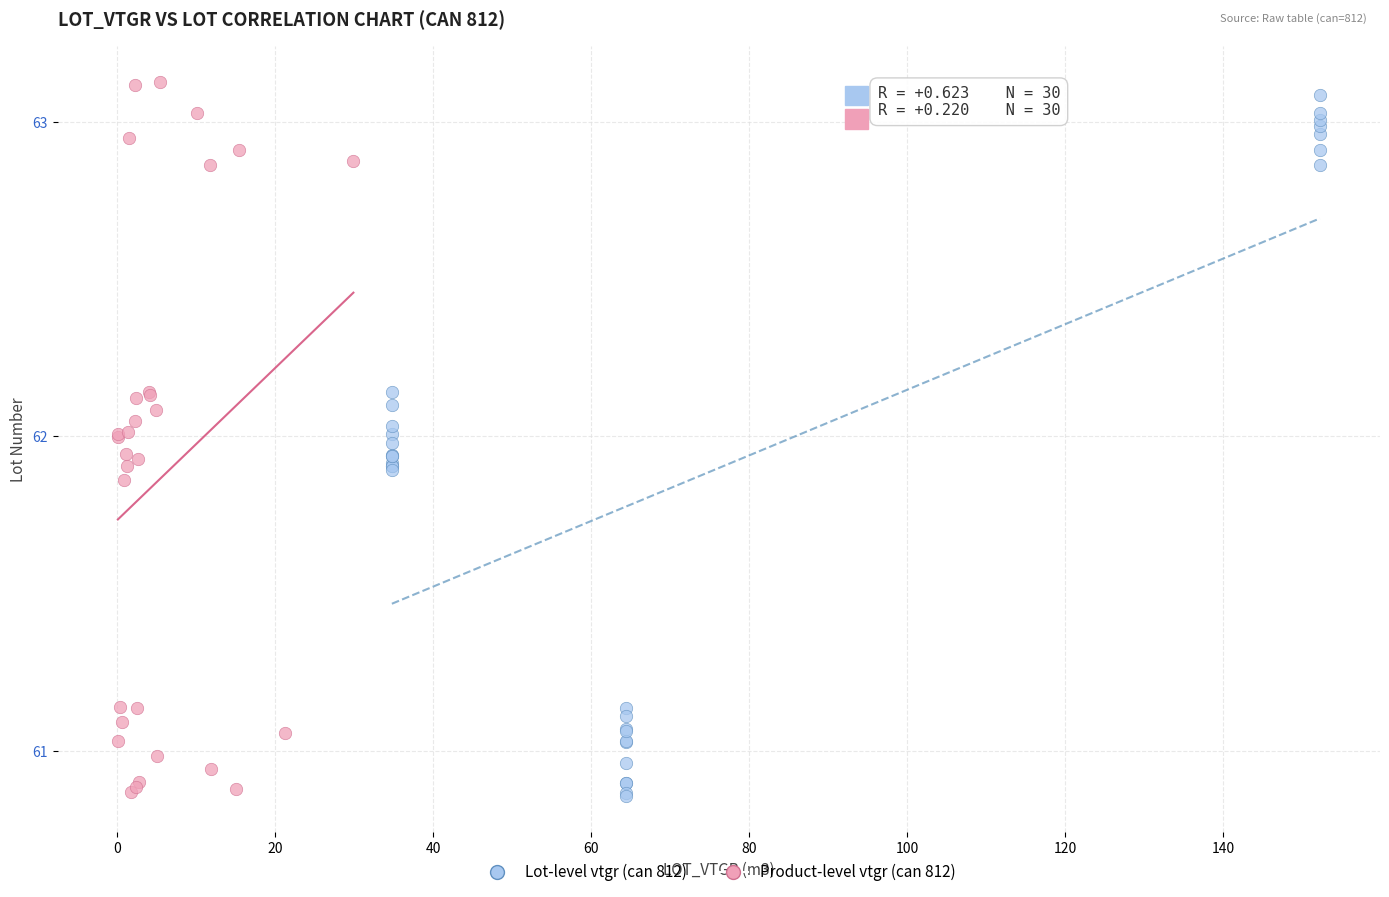

Which series has the widest spread of Y values?

Product-level vtgr (can 812)